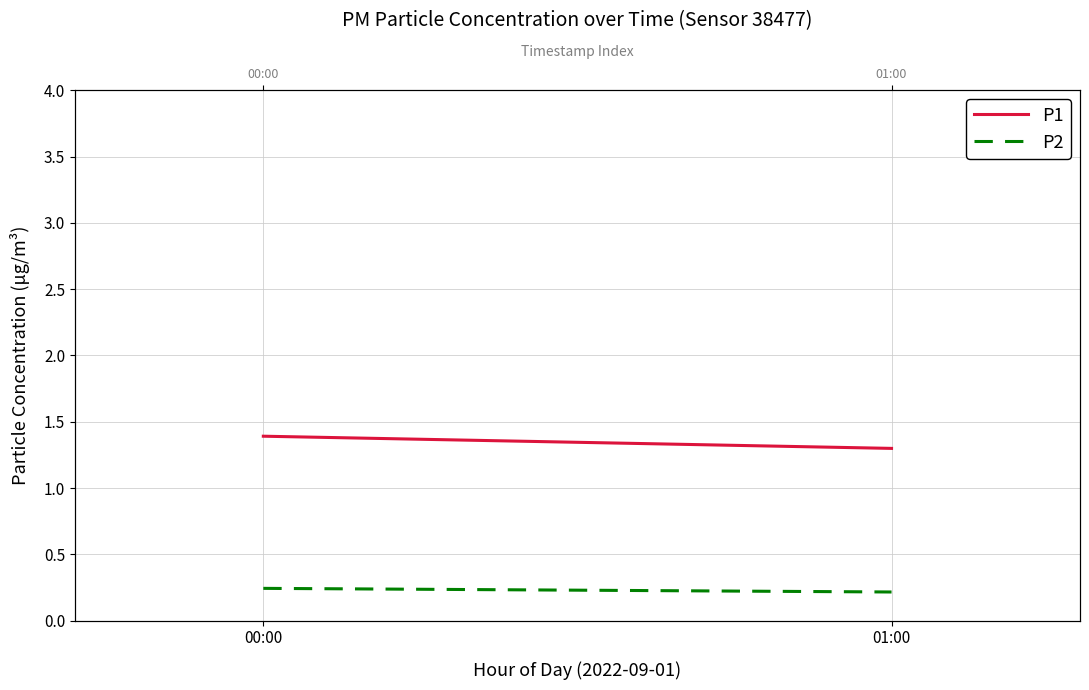

Which category has the lowest value in the P1 series?

01:00